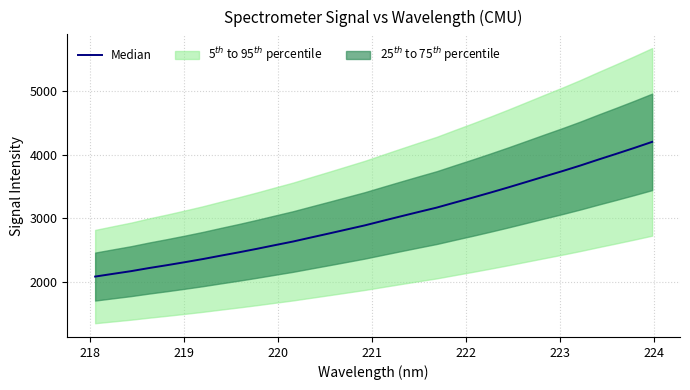

True or false: the data has more than 1 interior local peaks.

False